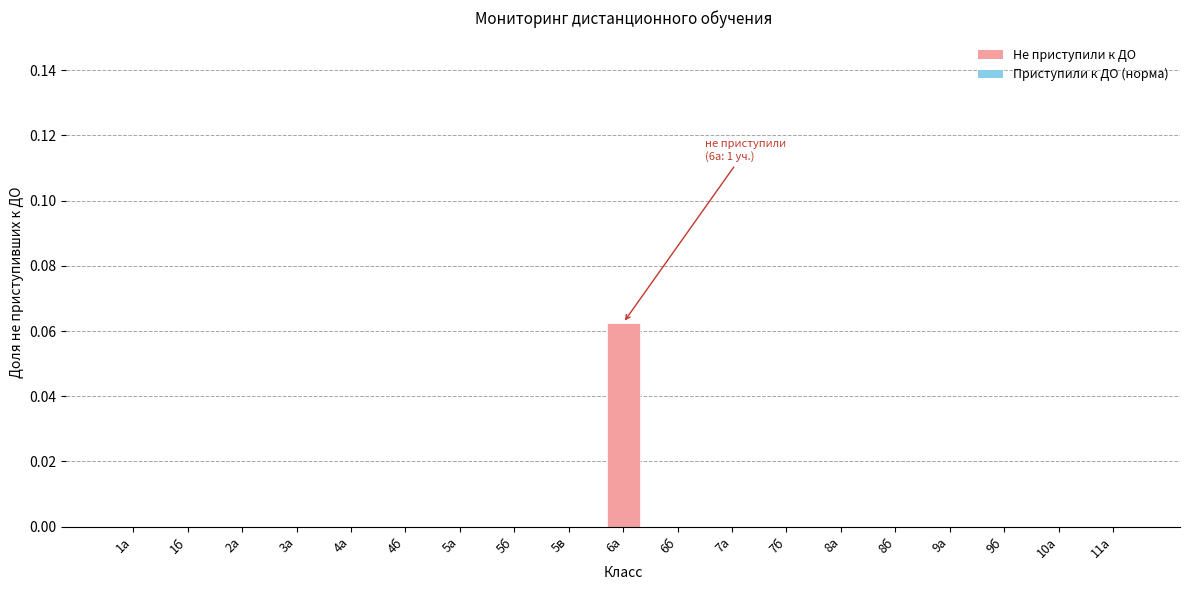

Which category has the highest value across all series?

6а